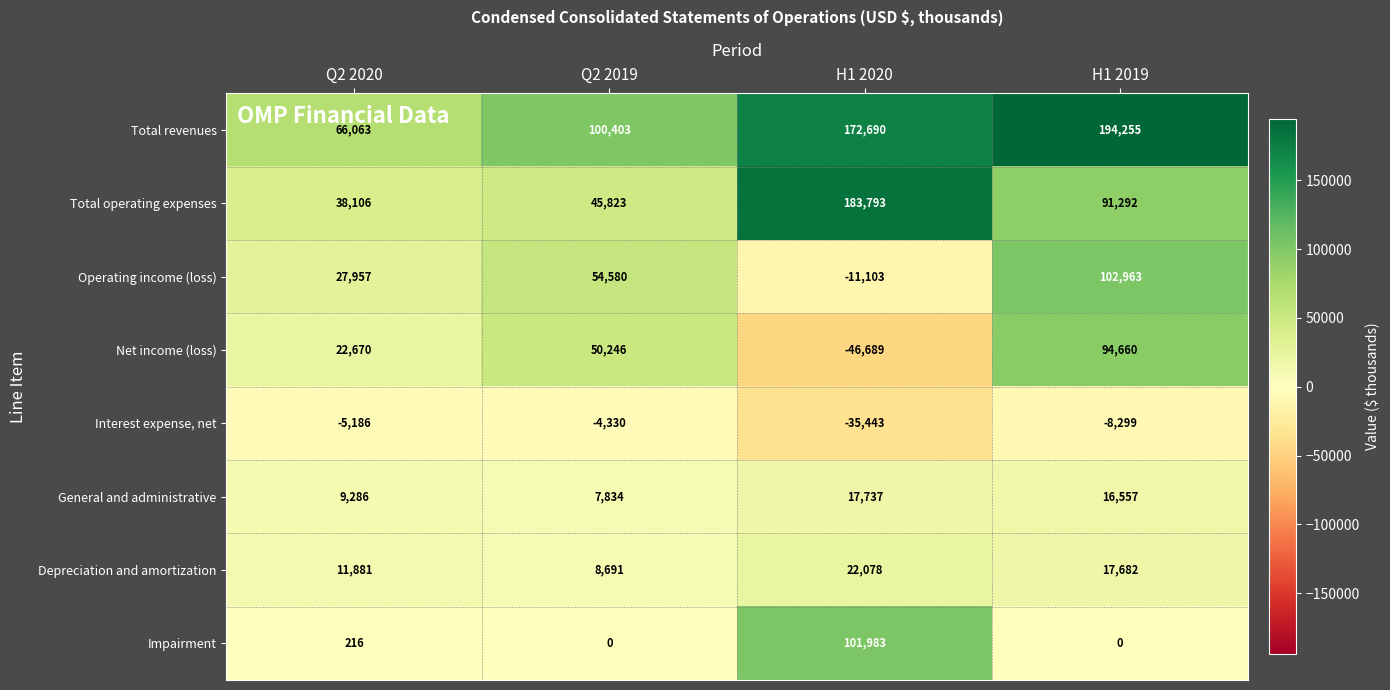

True or false: Depreciation and amortization has a value of 11881 at Q2 2020.

True